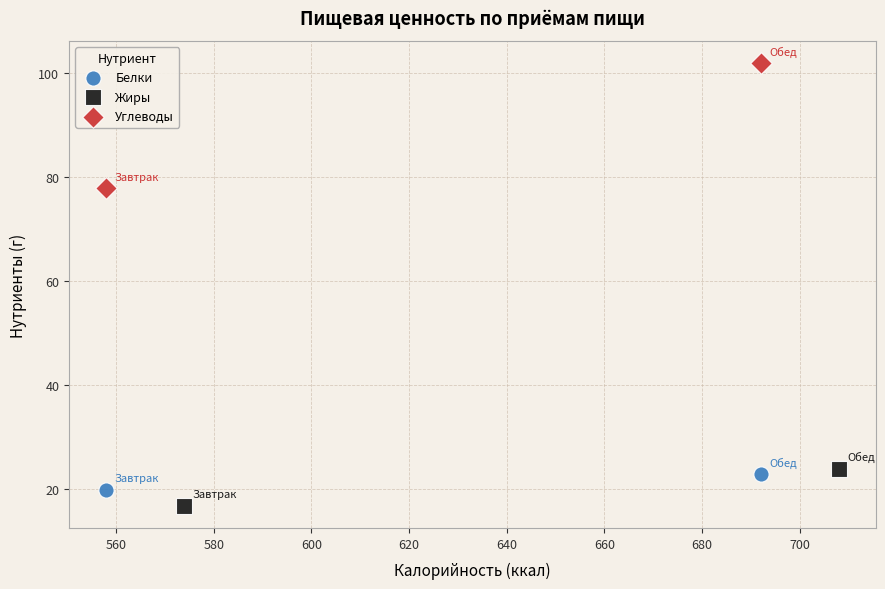

Which series contains the lowest Y value?

Жиры